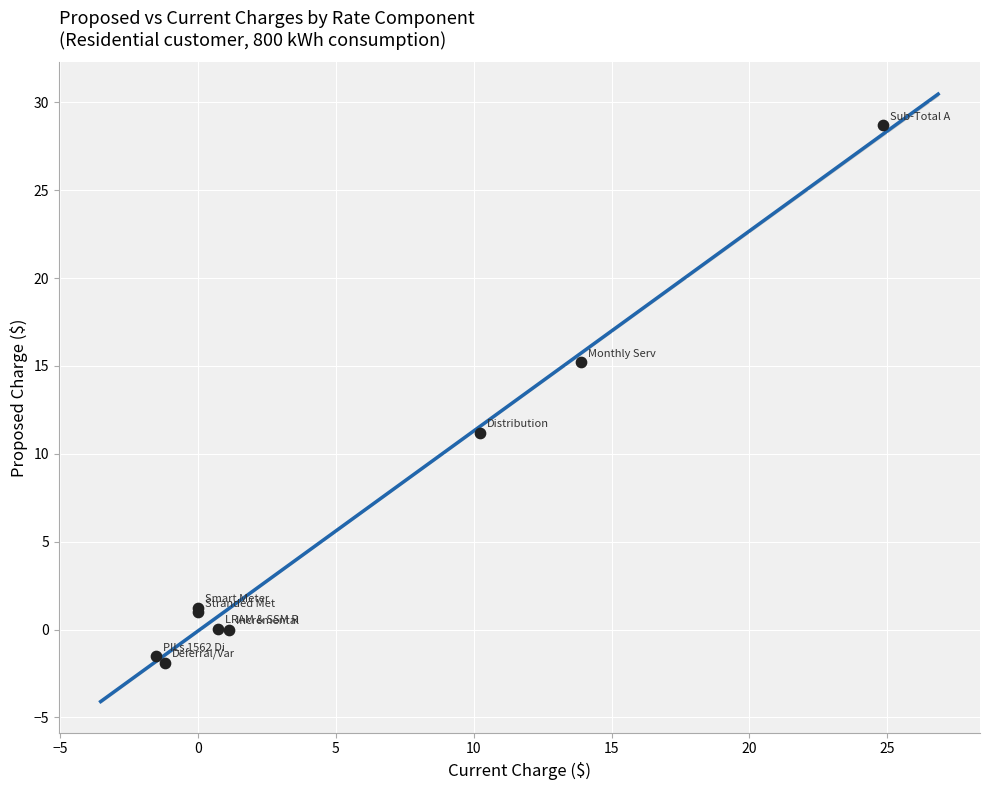

What Y value in the scatter plot is closest to 13?

11.2